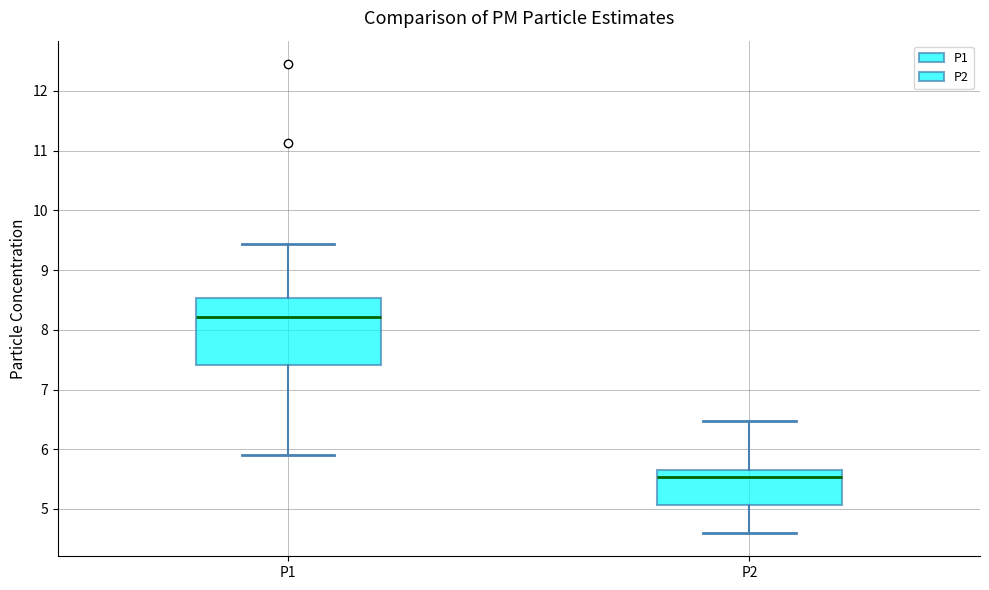

Where does the lower whisker of the box for P2 end on the y-axis? The values are not printed on the chart, so give them approximately, as read against the axis.

4.6